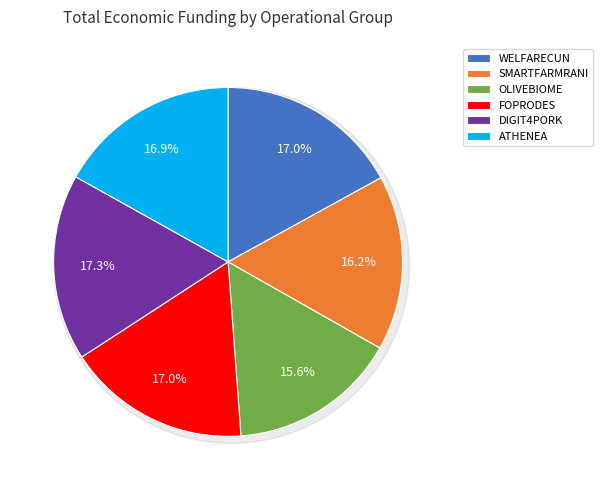

Does WELFARECUN represent more than half of the total?

No